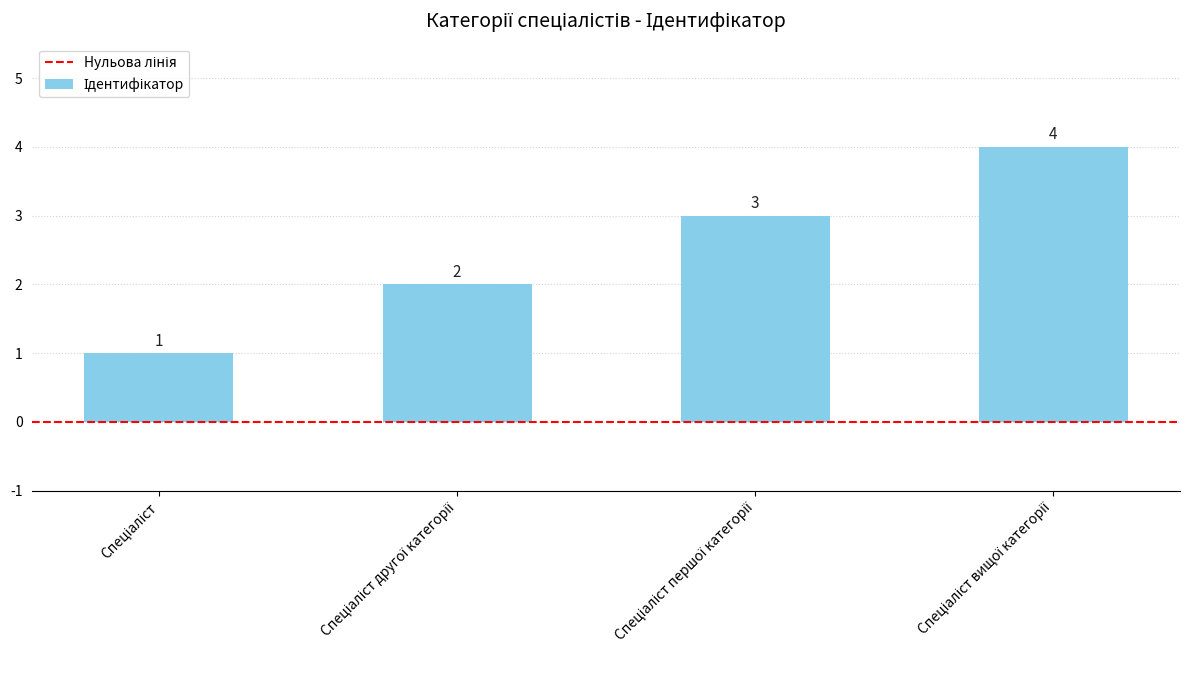

Count the number of data series in this chart.

1